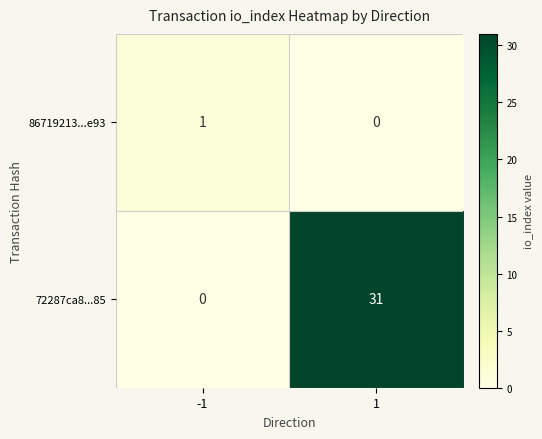

What is the greatest value displayed?

31